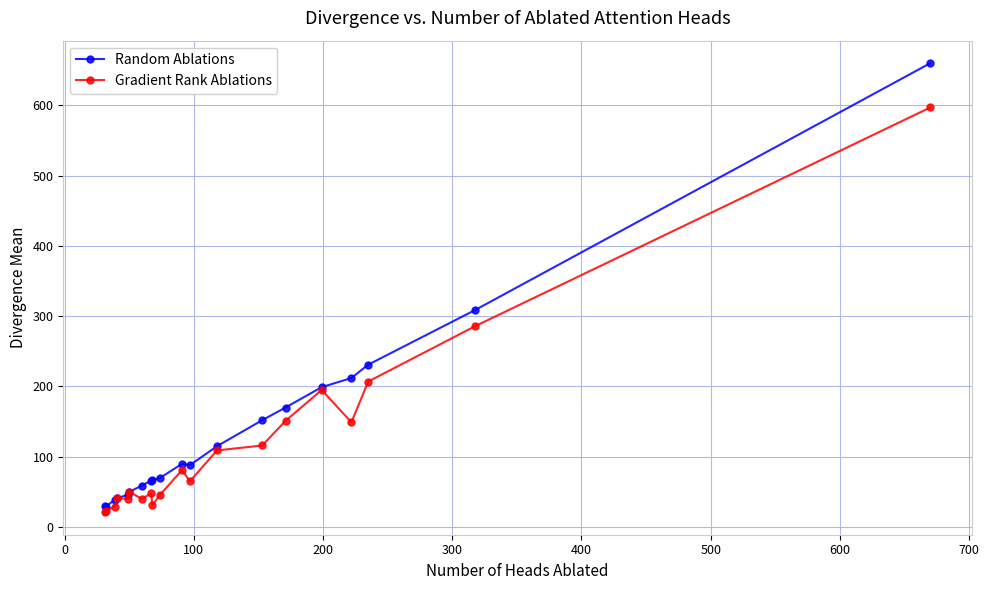

Which series has the largest total across all categories?

Random Ablations